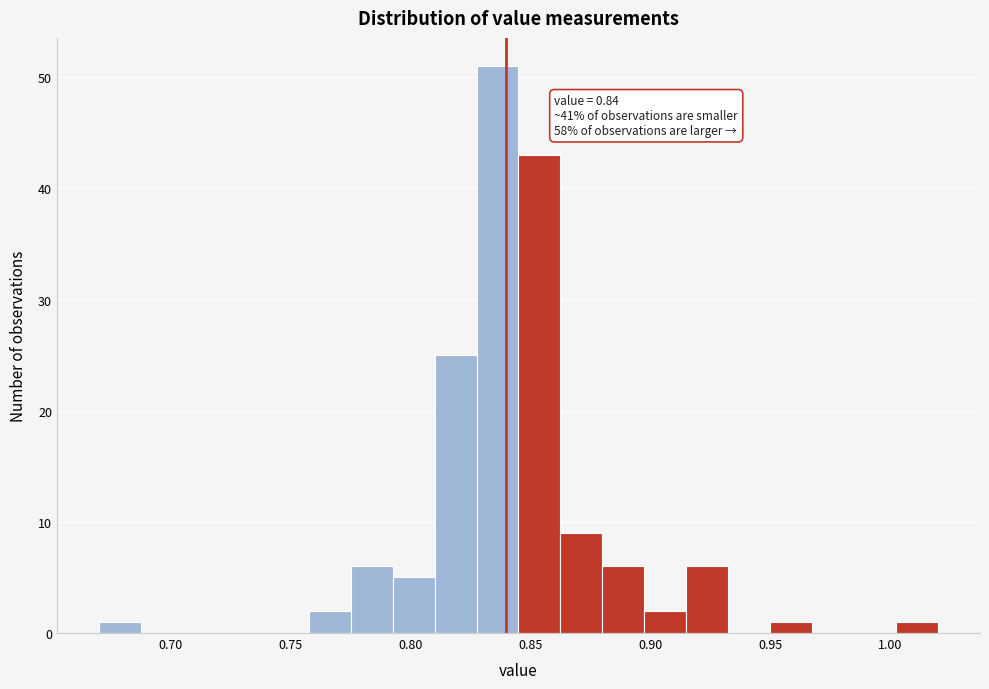

Read against the x-axis, roughly where is the centre of the tallest bar?

0.835